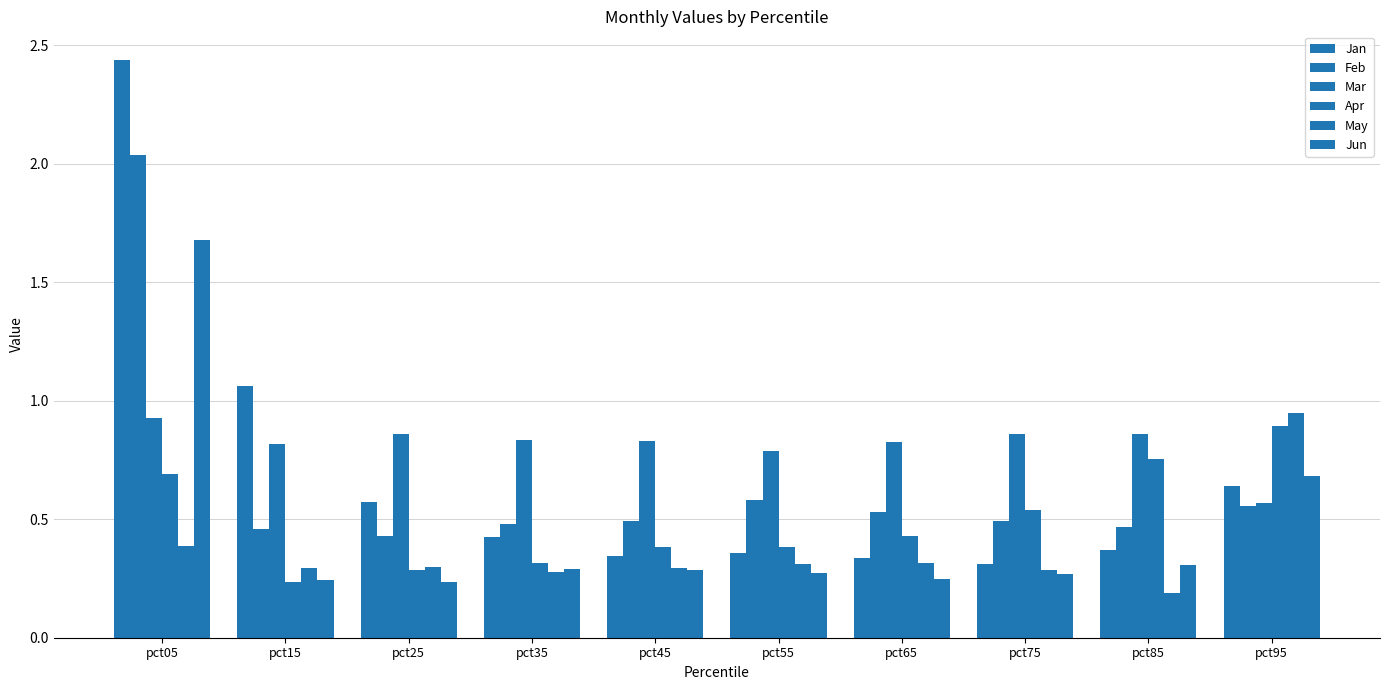

Between pct25 and pct35, which is larger?

pct25